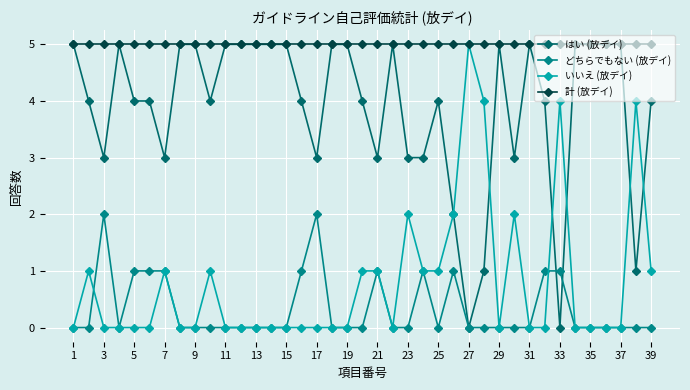

True or false: はい (放デイ) has more than 2 interior local peaks.

True